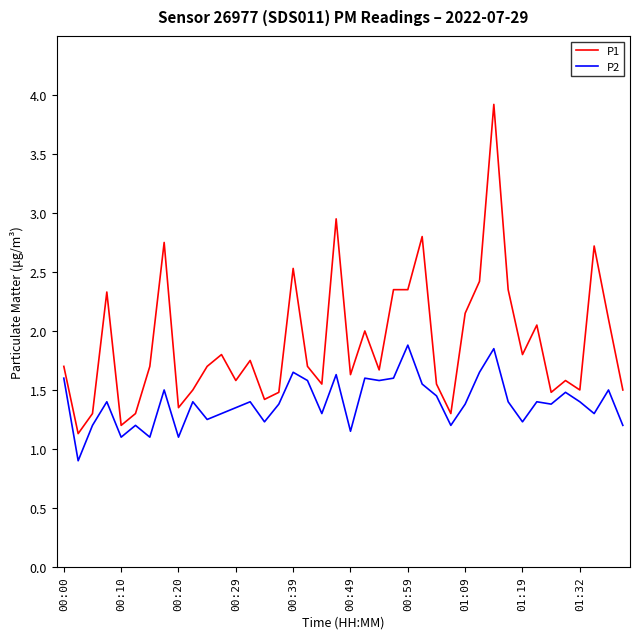

What is the difference between the maximum and minimum values in the P2 series?

1.0